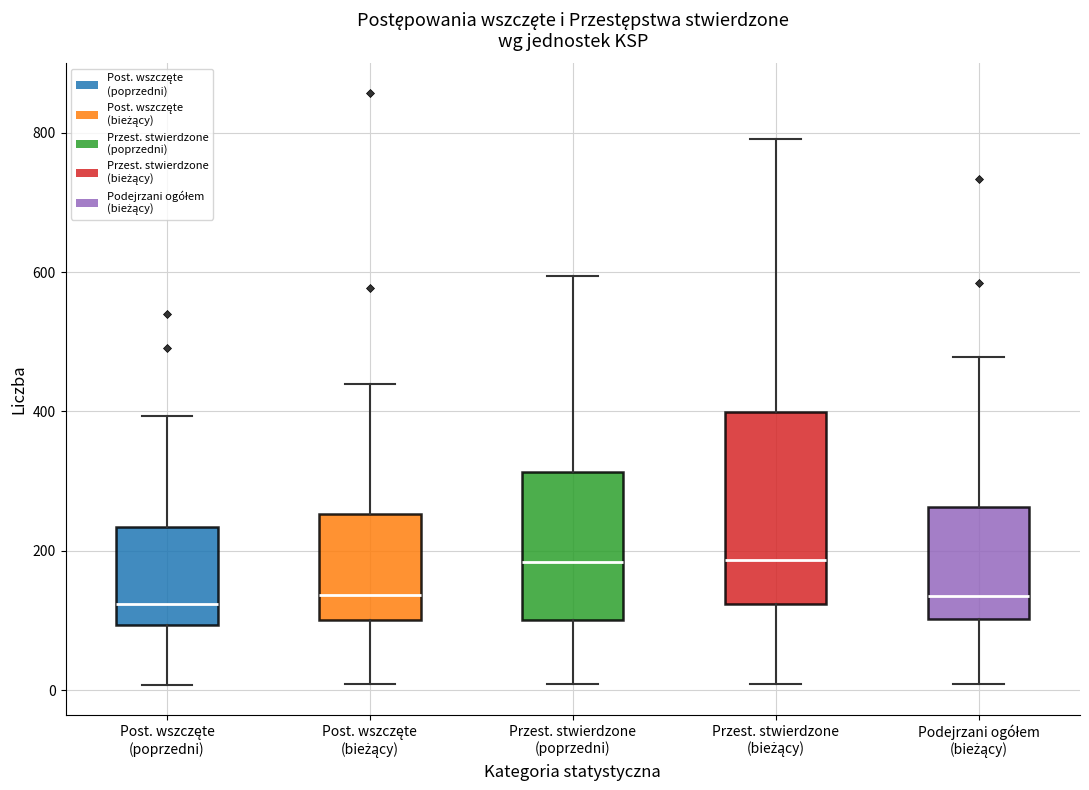

Where does the upper whisker of the box for Post. wszczęte (poprzedni) end on the y-axis? The values are not printed on the chart, so give them approximately, as read against the axis.

400